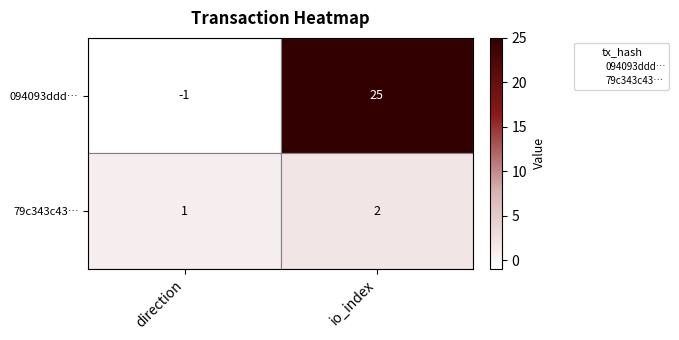

What are all the series names shown in the legend?

094093ddd…, 79c343c43…